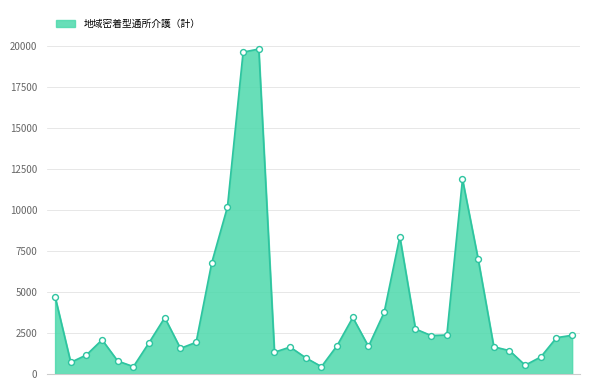

What is the smallest value displayed?

450